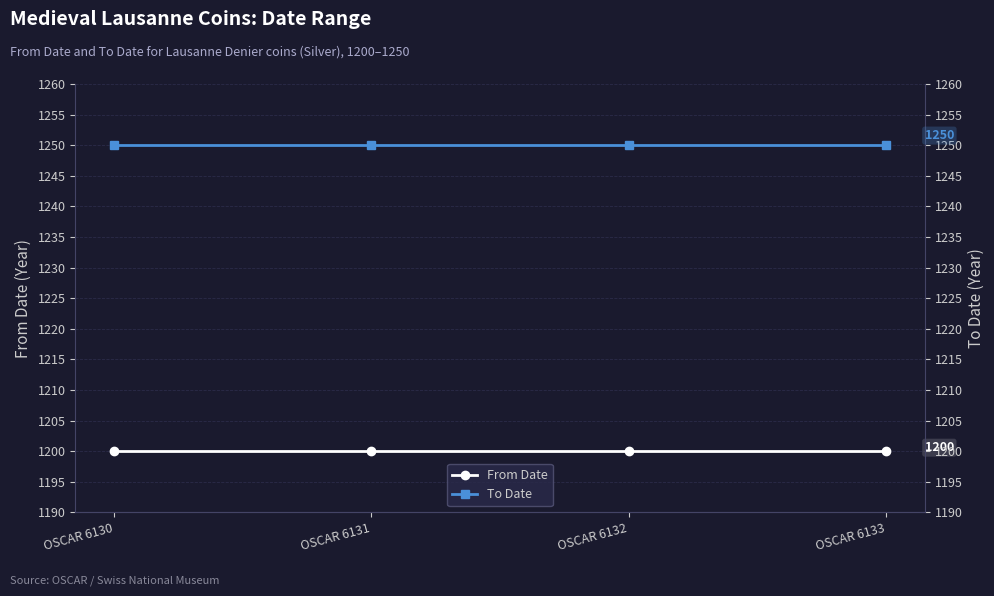

True or false: To Date has more than 0 points higher than both neighbors.

False